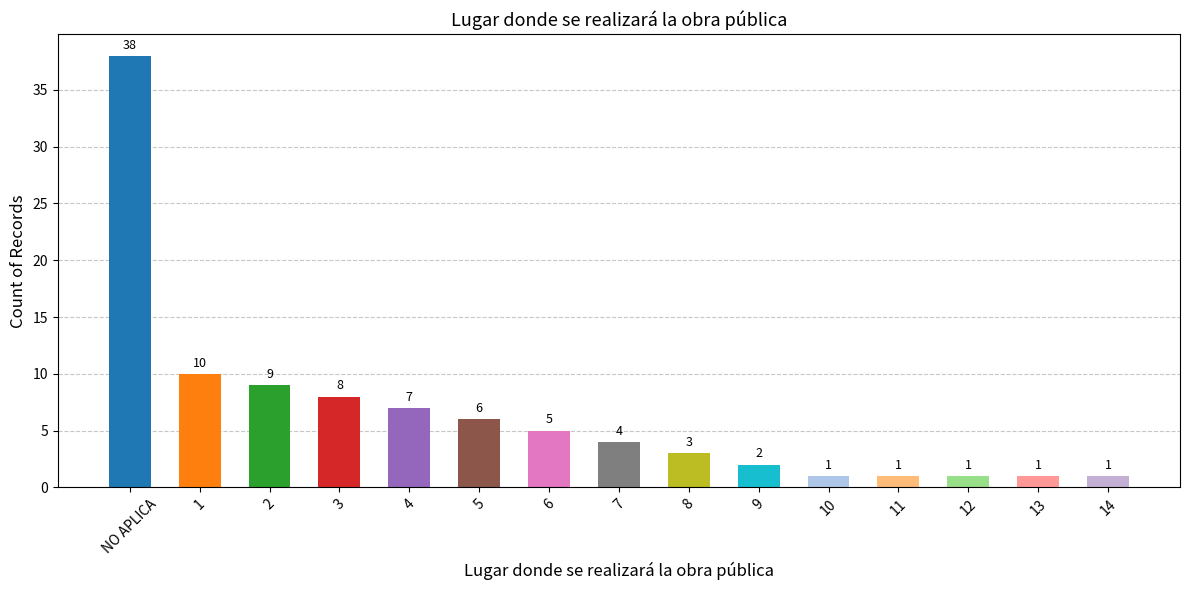

What is the label of the 3rd bar from the right?

12